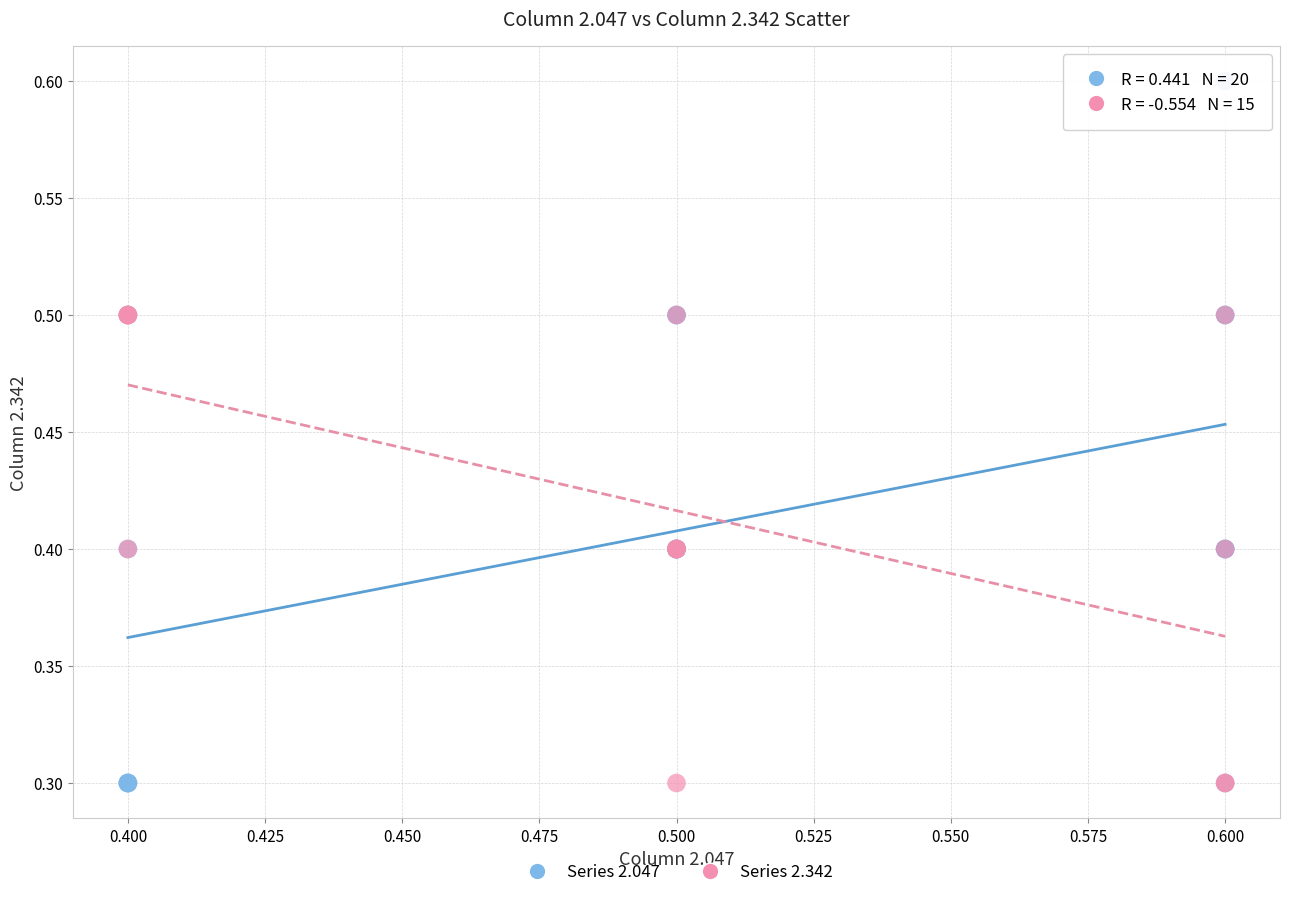

Which series contains the highest Y value?

Series 2.047